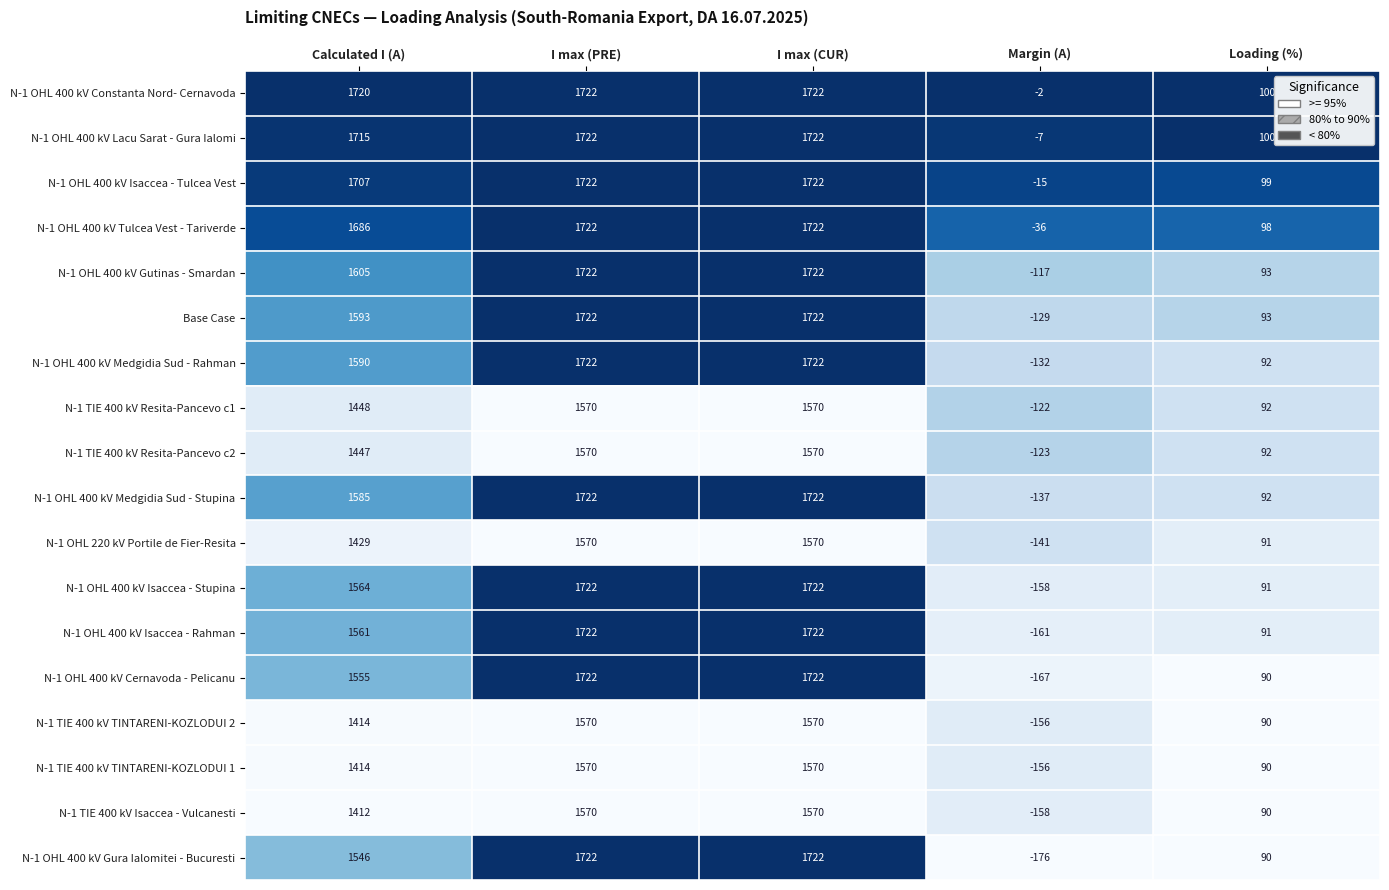

Which series has the largest total across all categories?

N-1 OHL 400 kV Constanta Nord- Cernavoda